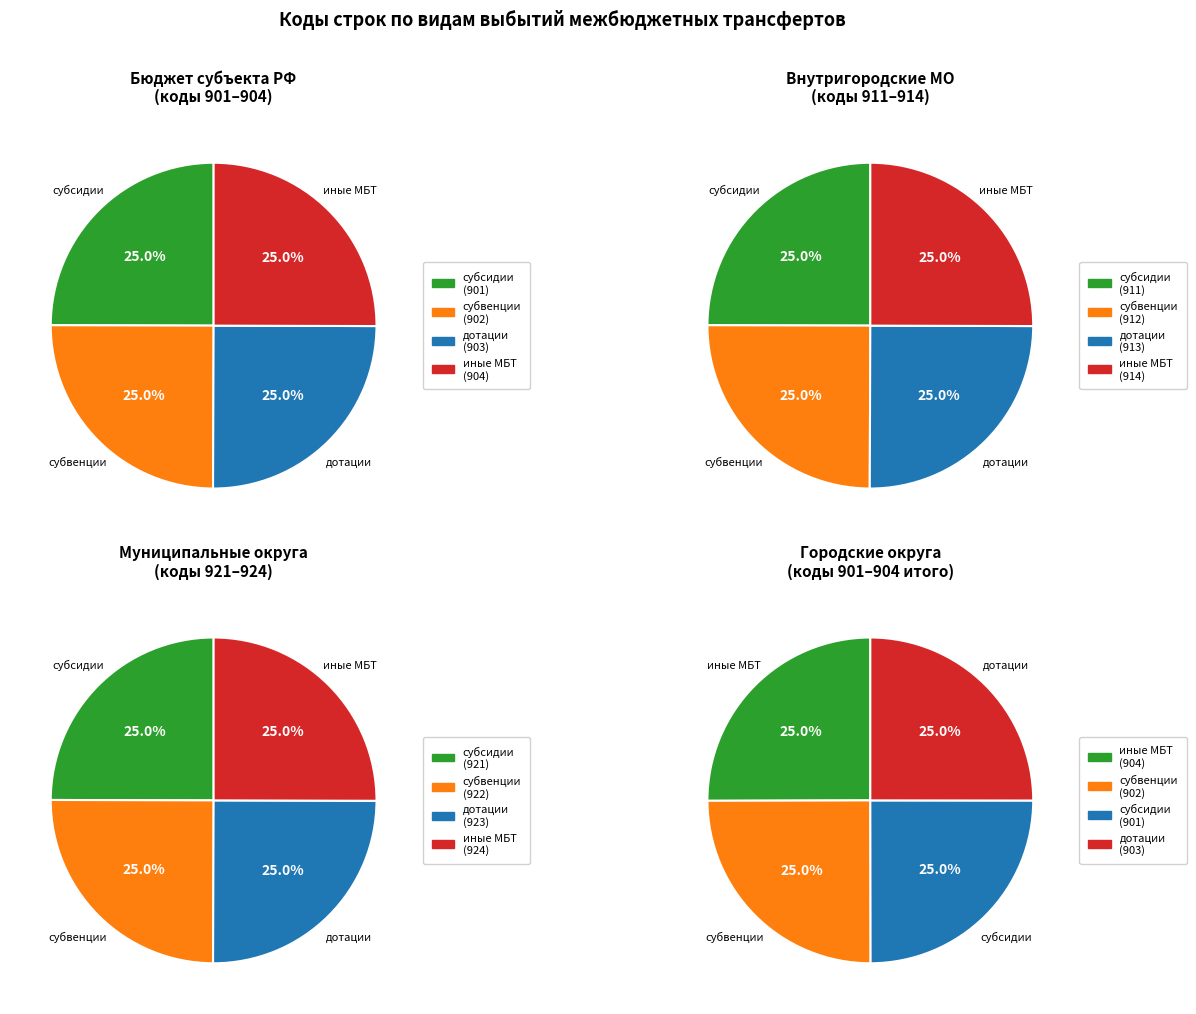

Is it true that дотации is 20% of the pie?

False